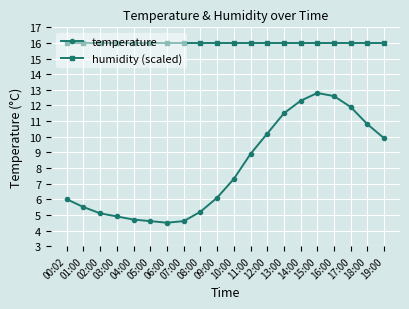

How many series are shown in this chart?

2